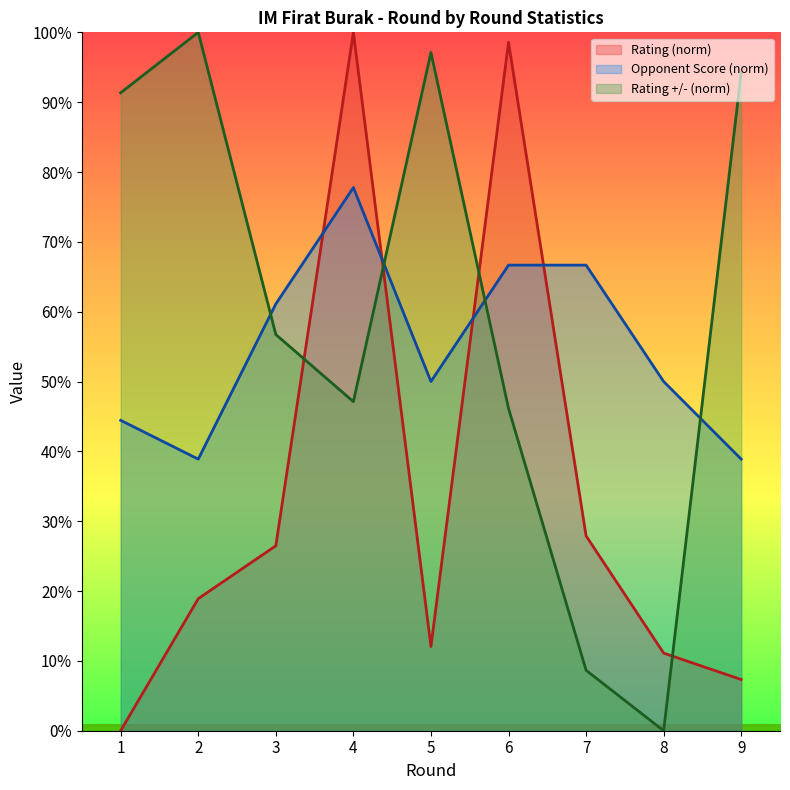

At which label is Opponent Score (norm) closest to 58?

3